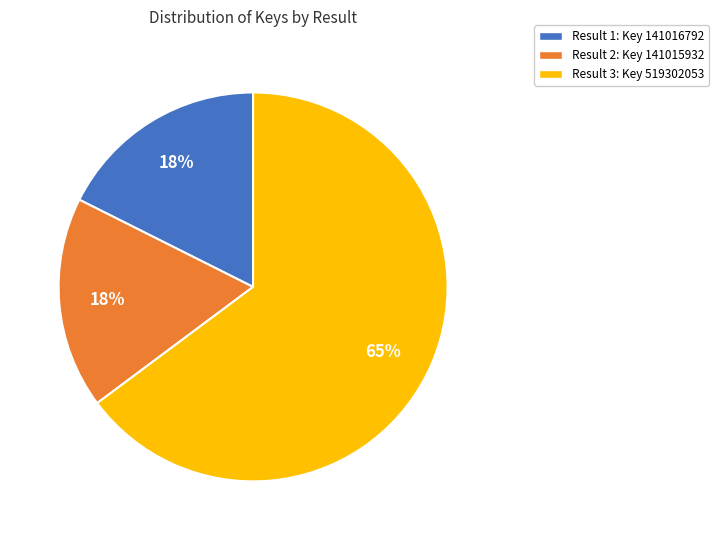

Which has a higher value, Result 3: Key 519302053 or Result 2: Key 141015932?

Result 3: Key 519302053